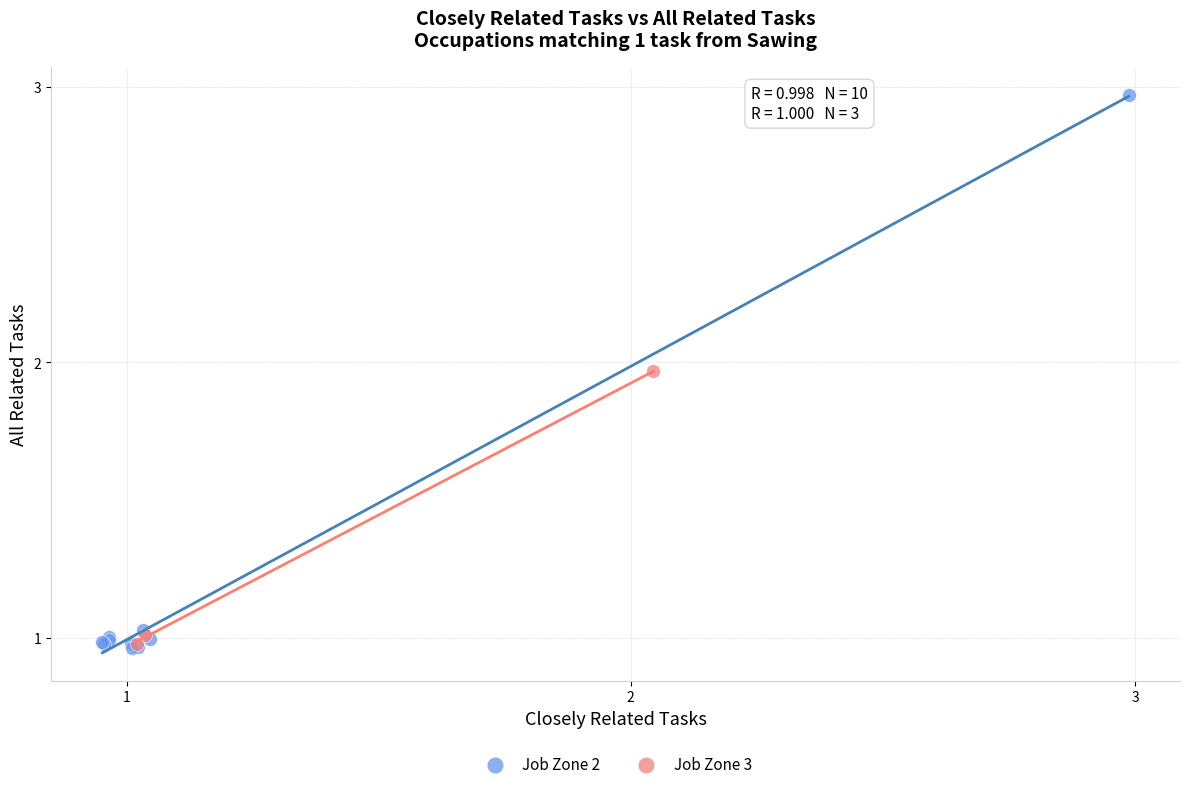

What are all the series names shown in the legend?

Job Zone 2, Job Zone 3